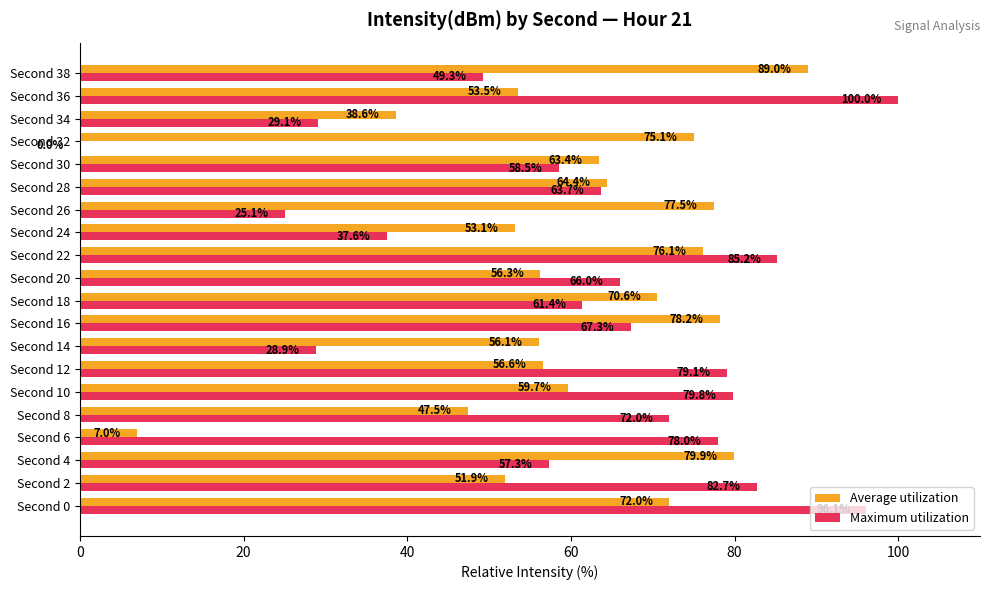

Between Second 2 and Second 20, which series saw the biggest shift?

Maximum utilization